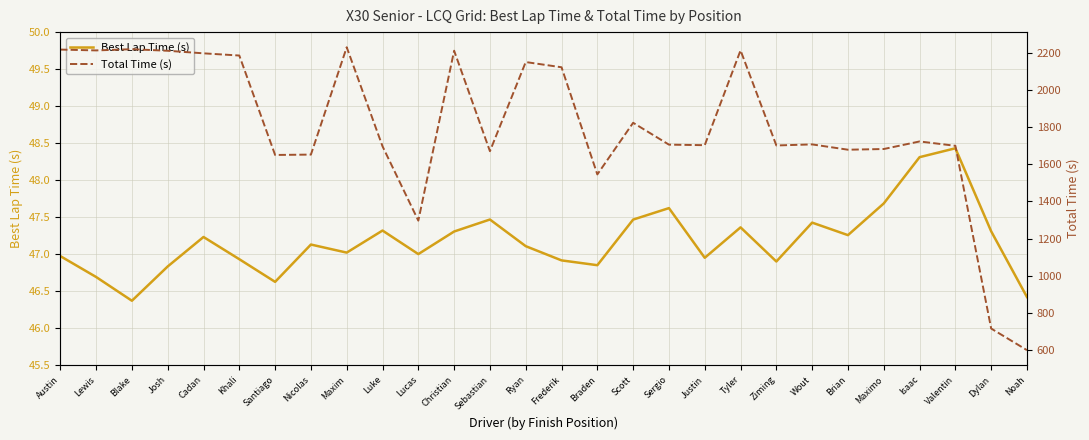

True or false: Best Lap Time (s) has more than 2 interior local peaks.

True